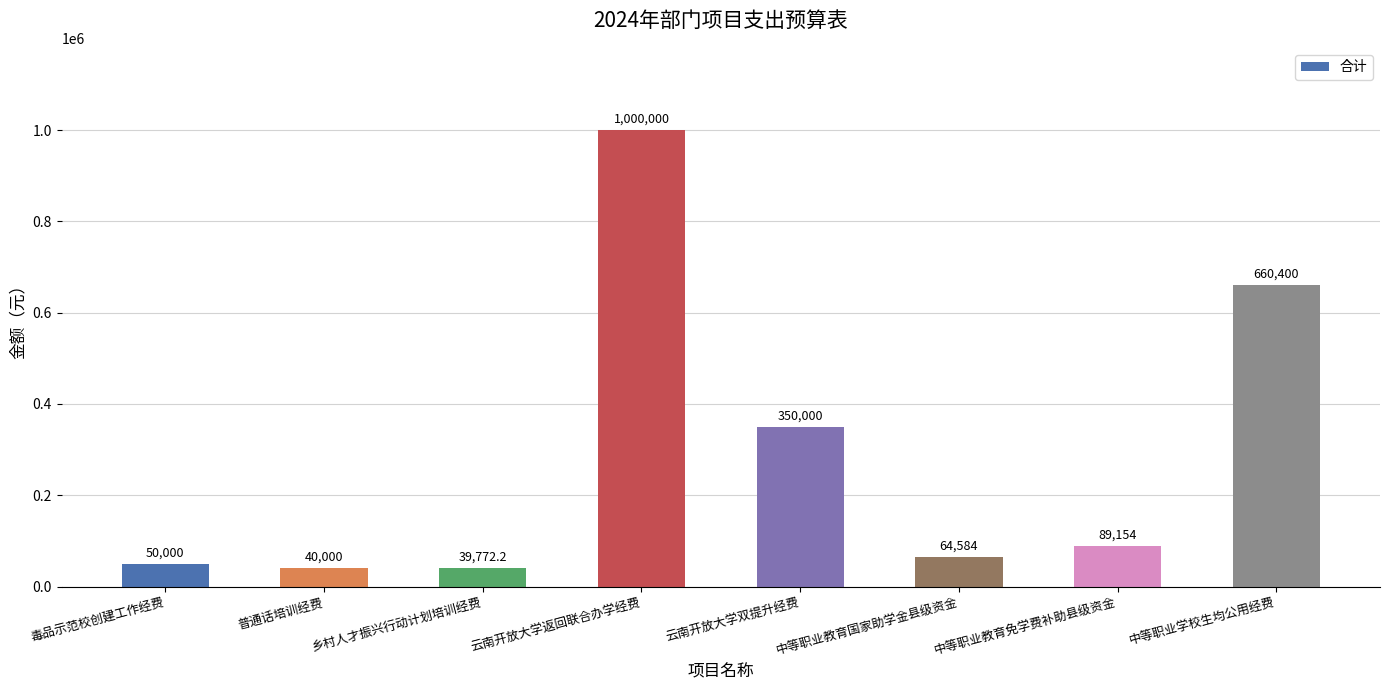

Count the number of data series in this chart.

1